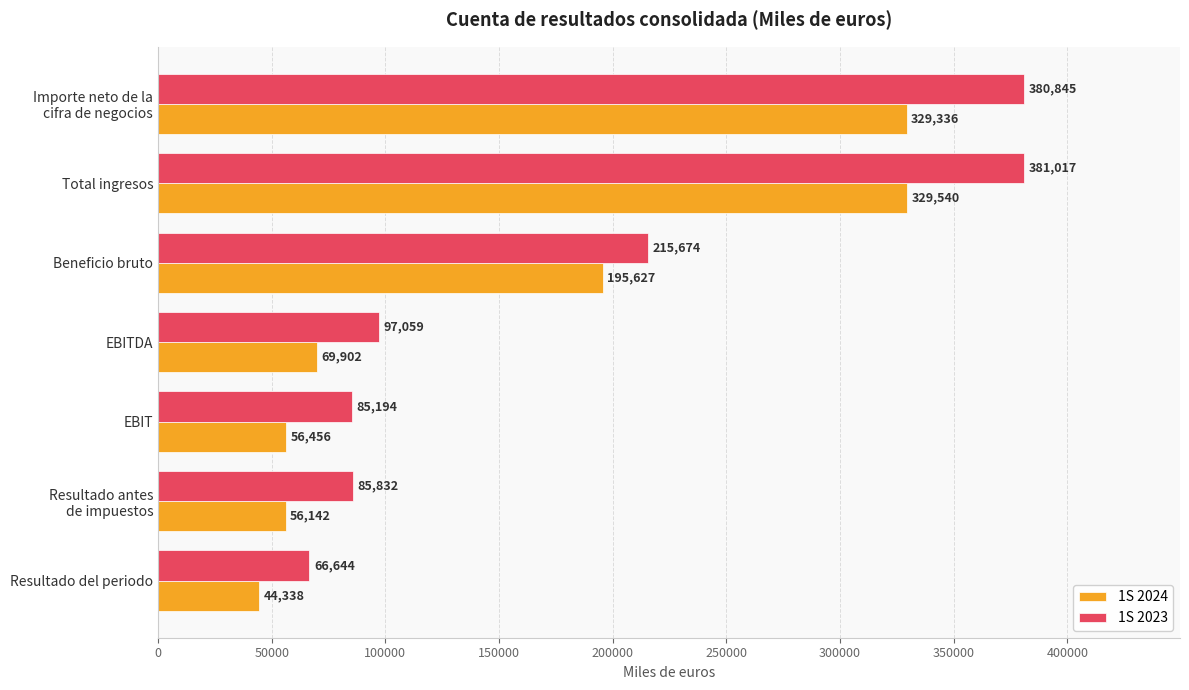

List the series in order of their peak value, lowest first.

1S 2024, 1S 2023